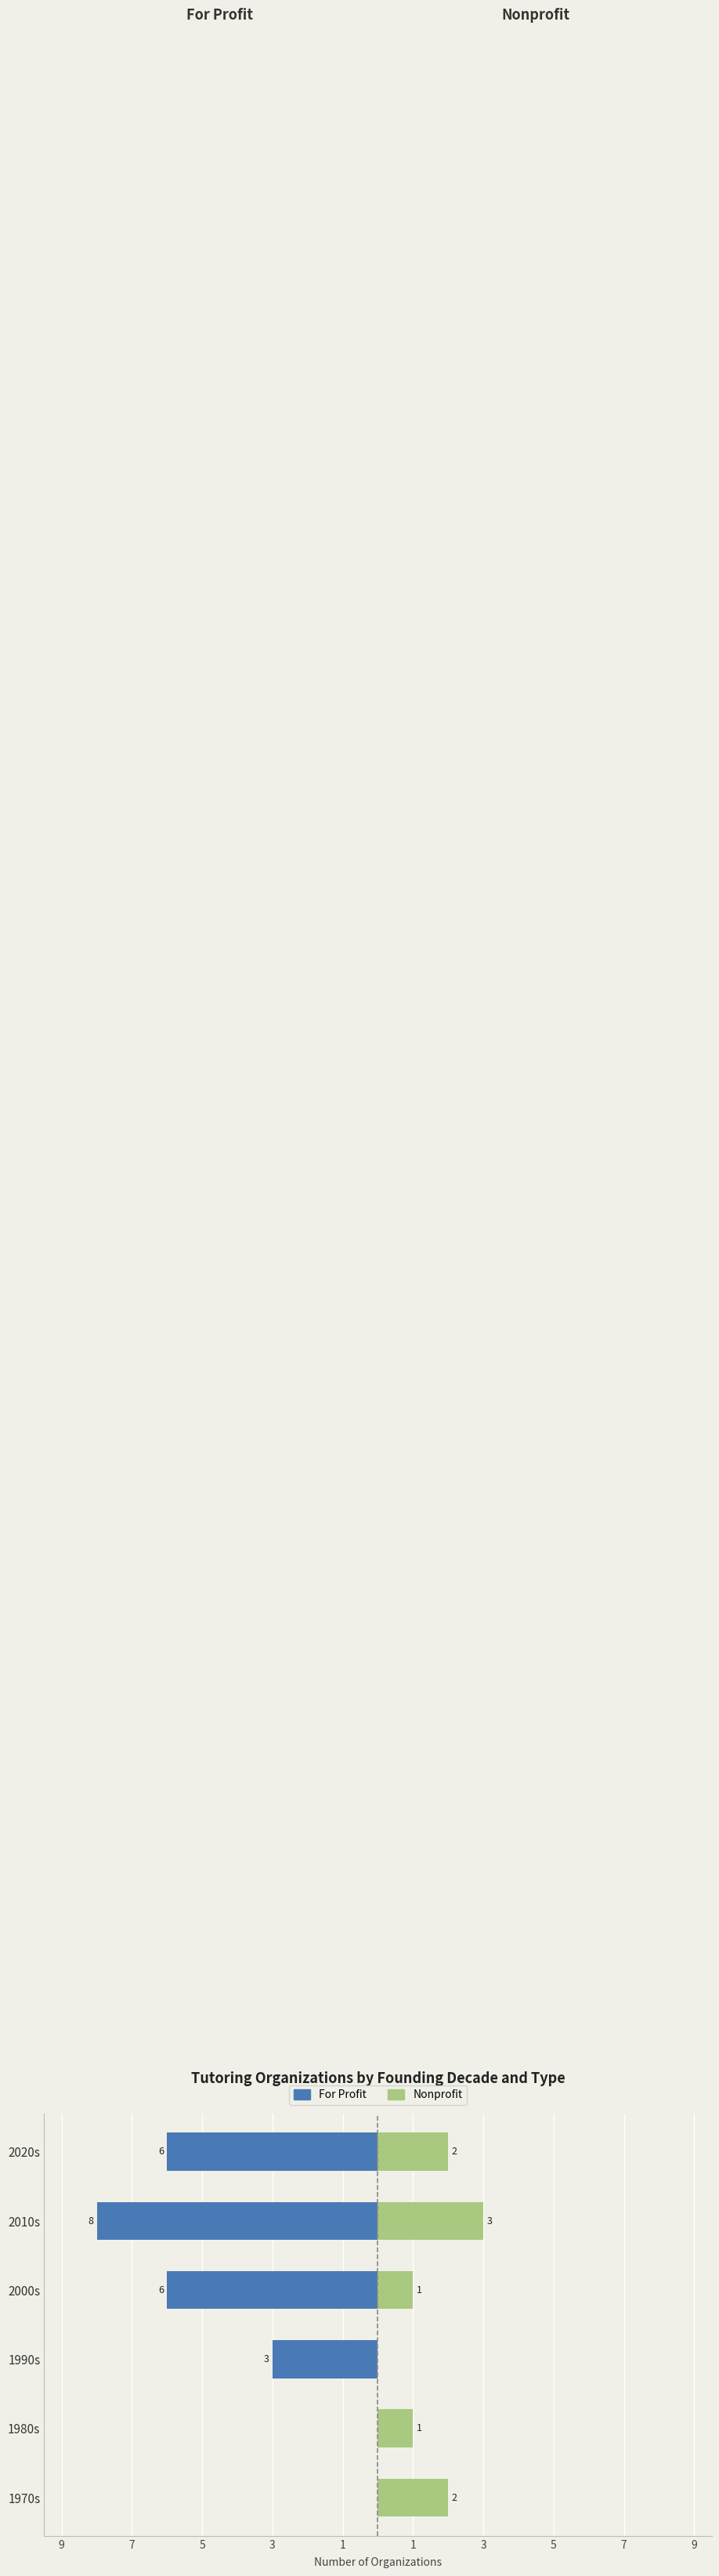

Are the bars horizontal?

Yes